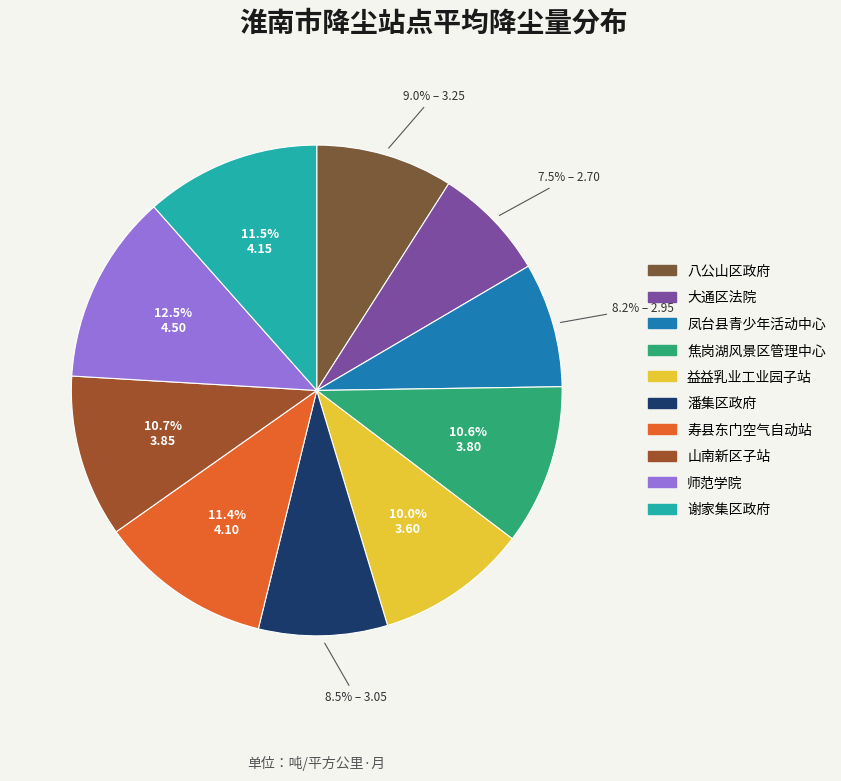

Count the number of slices in the pie.

10